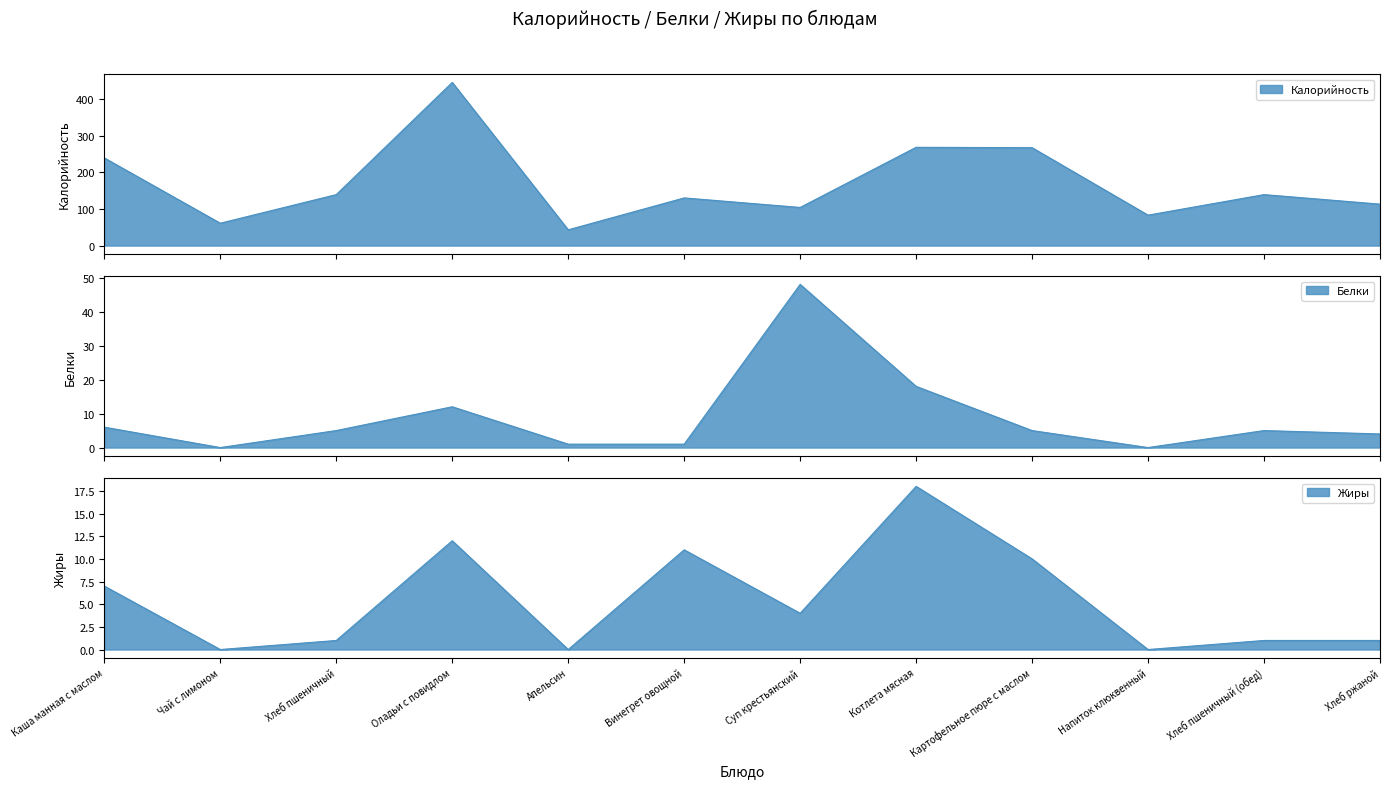

Reading left to right, what are all the values shown in this chart?

Калорийность: 239	61	139	445	43	130	104	268	267	83	139	113
Белки: 6	0	5	12	1	1	48	18	5	0	5	4
Жиры: 7	0	1	12	0	11	4	18	10	0	1	1